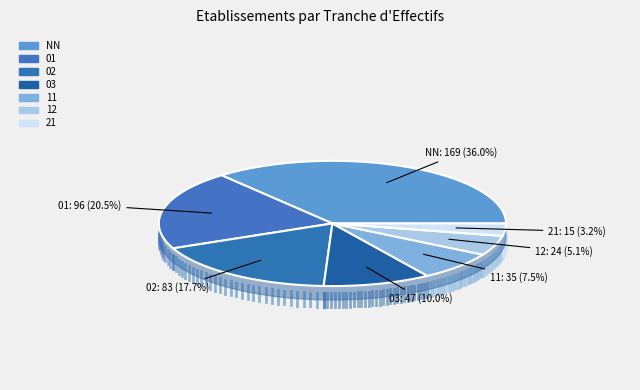

To the nearest percent, what is the average slice percentage?

14%